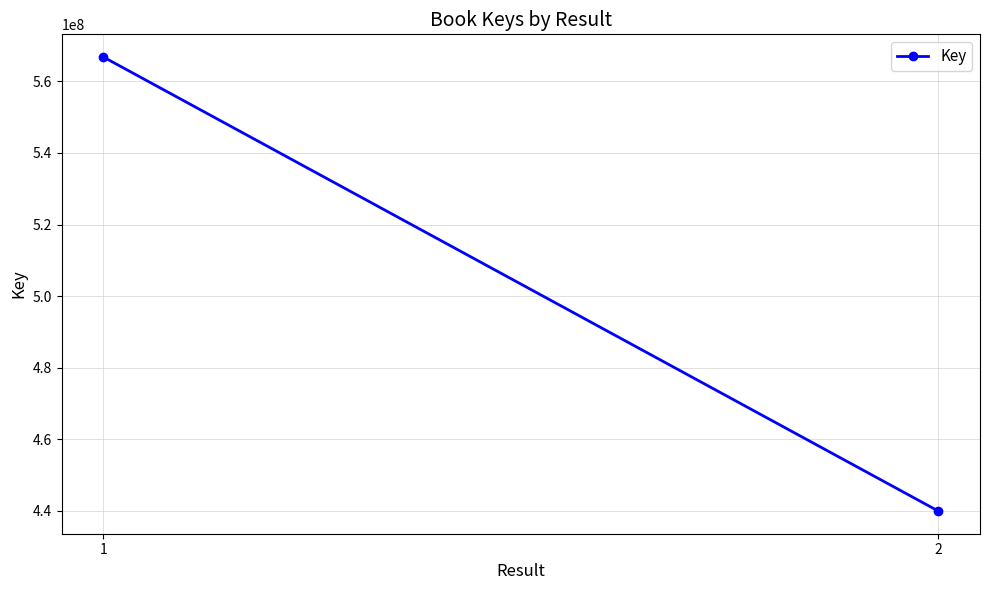

What is the greatest value displayed?

566782586